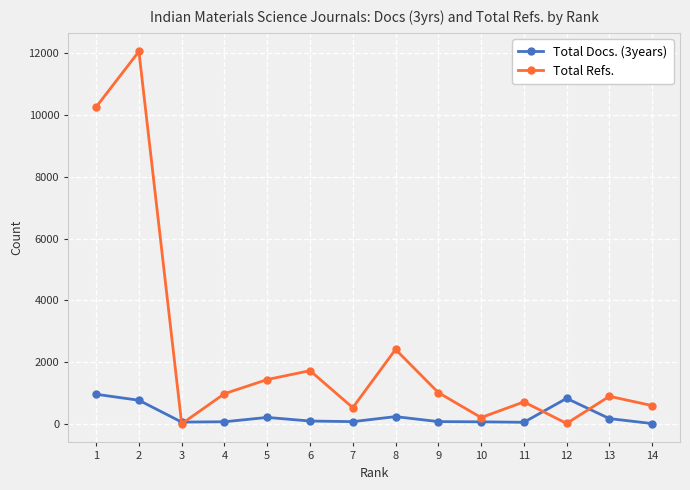

What is the total value across all series at 9?

1082